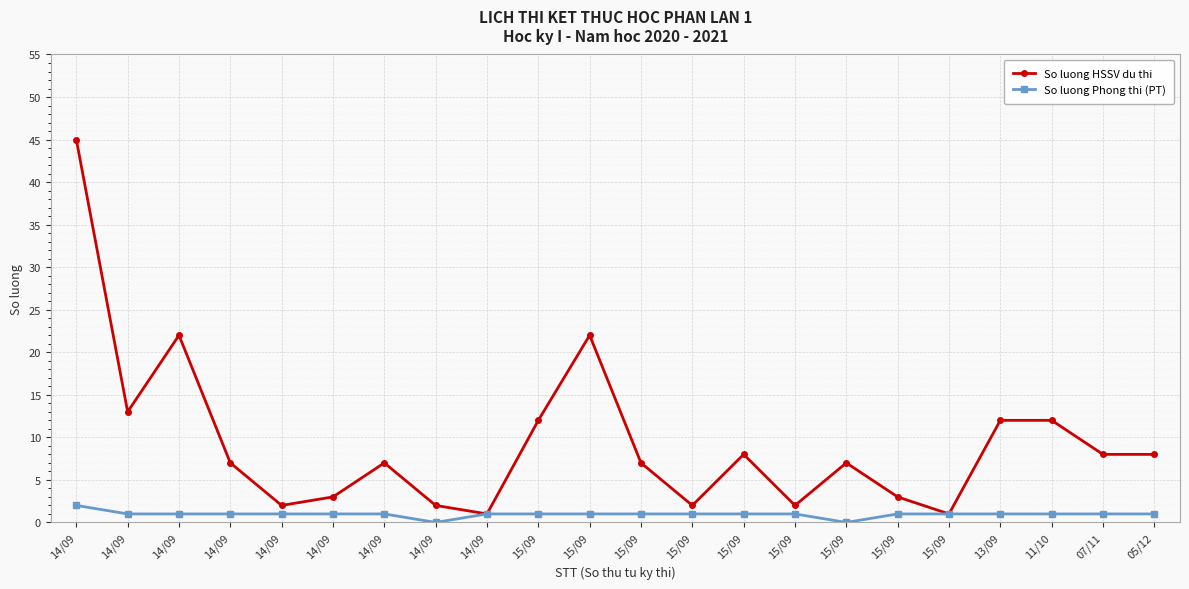

What is the spread (max minus min) of values at 05/12?

7